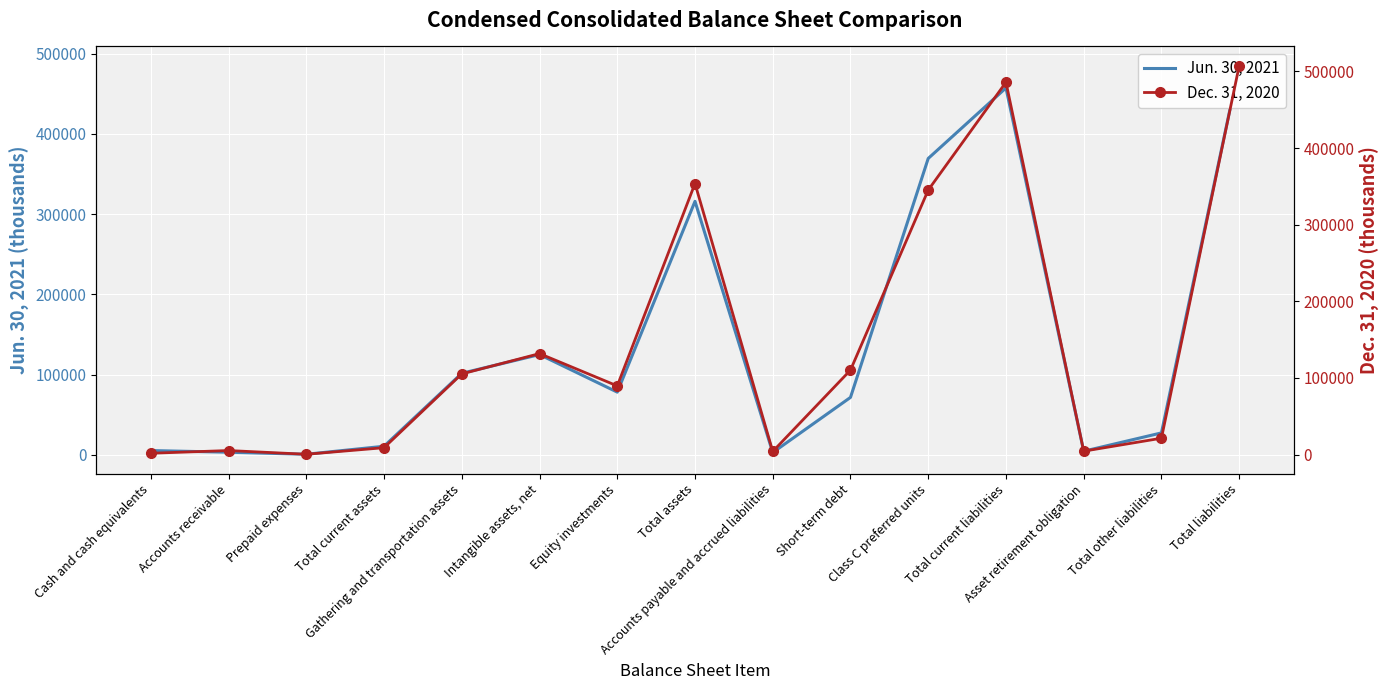

In Jun. 30, 2021, how many points are lower than both neighbors (excluding endpoints)?

4